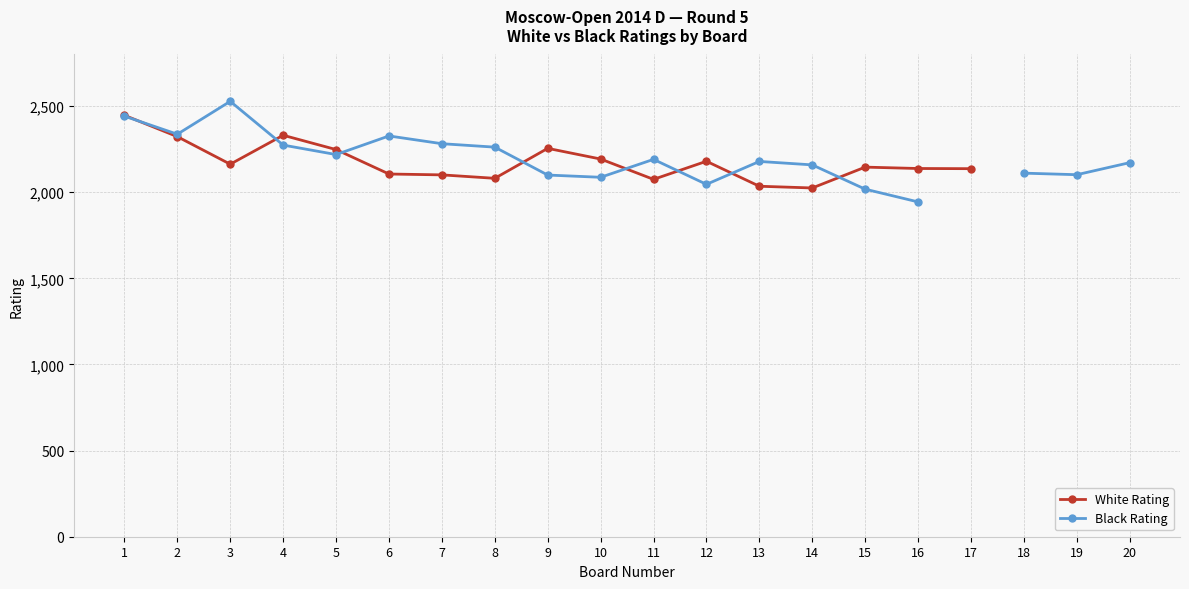

Where is White Rating nearest to the value 2236?

5